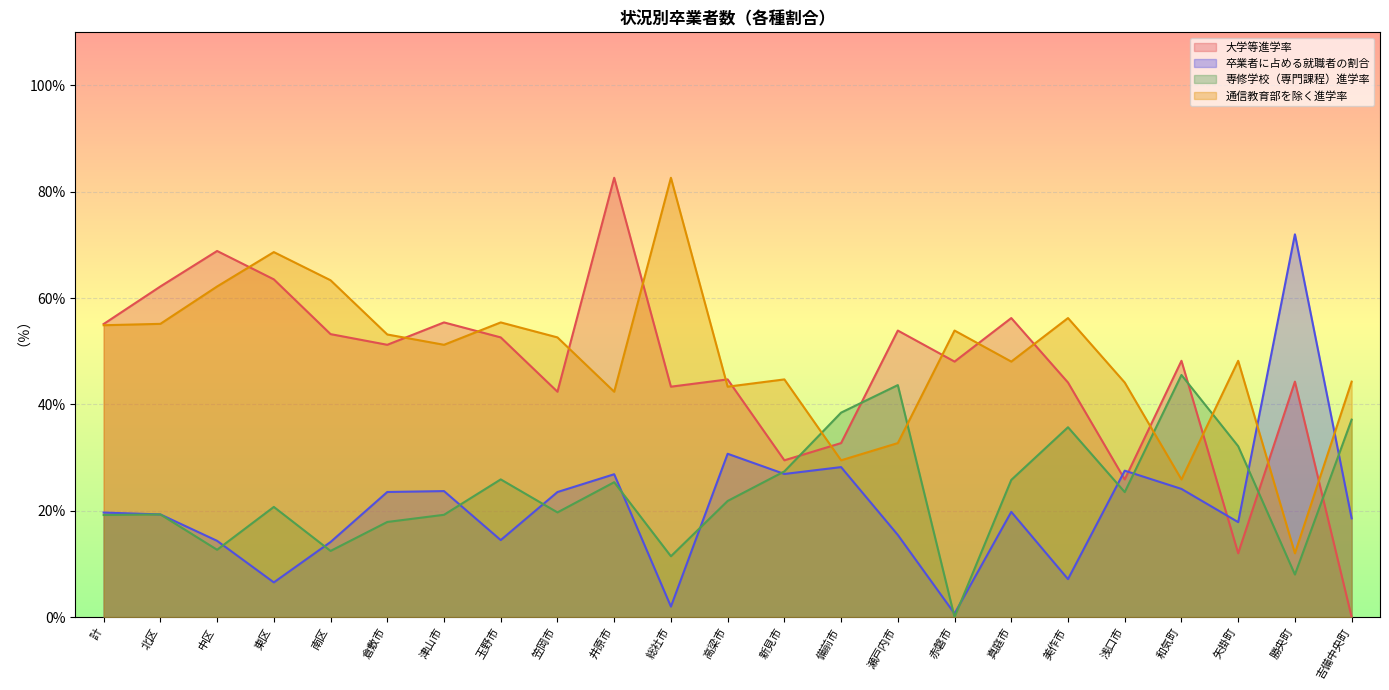

At which label does 通信教育部を除く進学率 reach its minimum?

勝央町